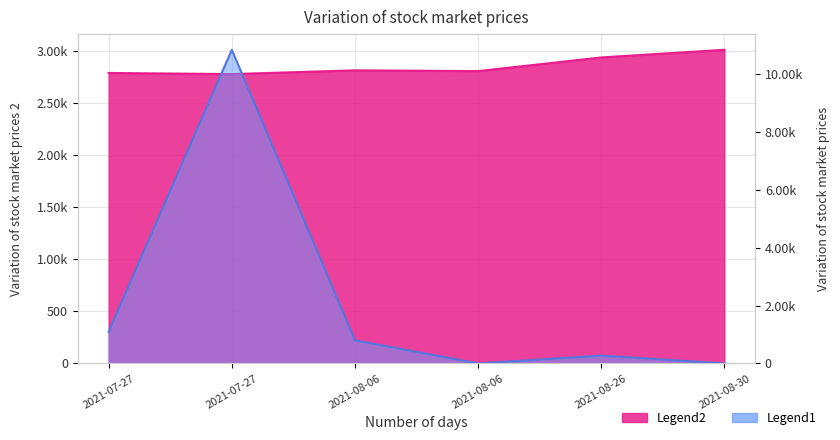

What is the label of the 3rd point from the left?

2021-08-06